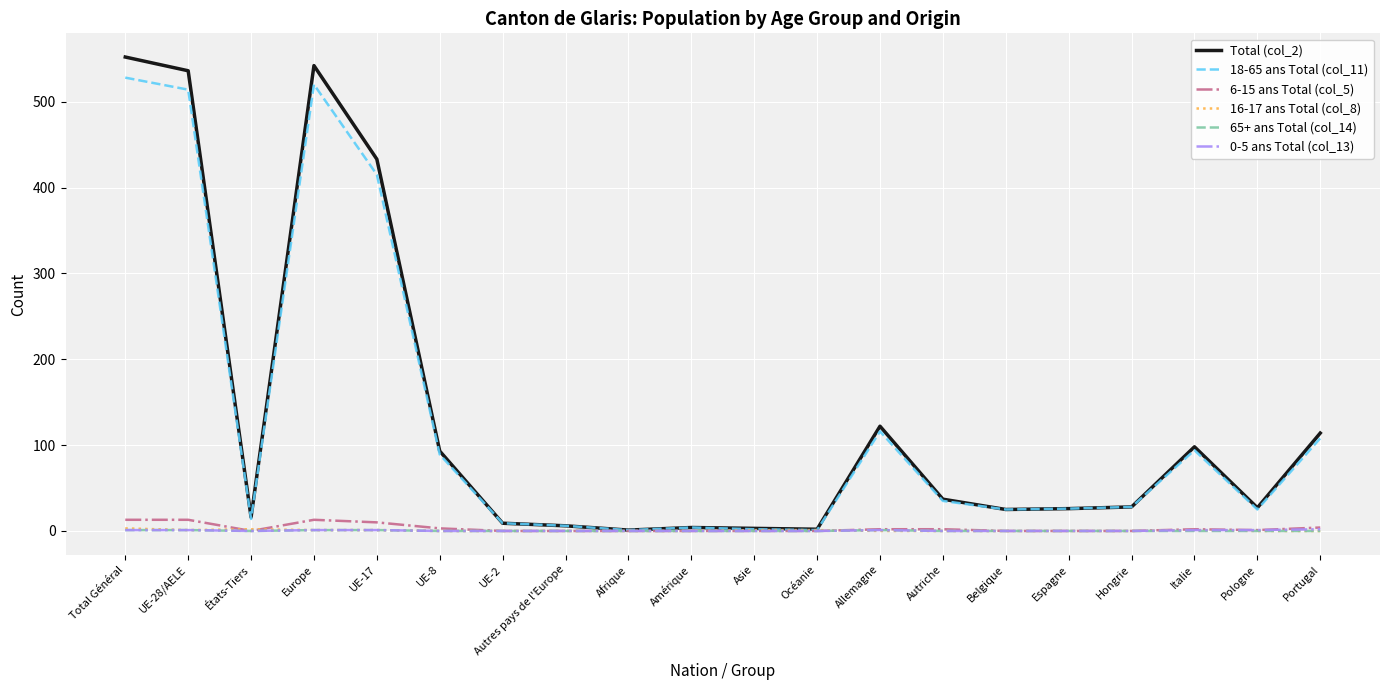

What is the maximum value for 65+ ans Total (col_14)?

1